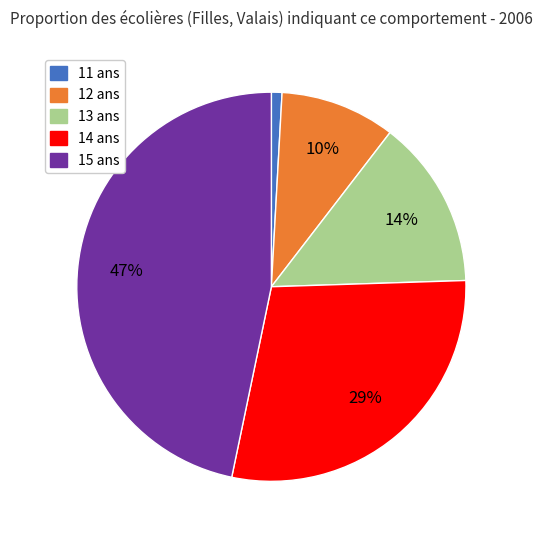

Is the sum of 14 ans and 13 ans greater than half?

No